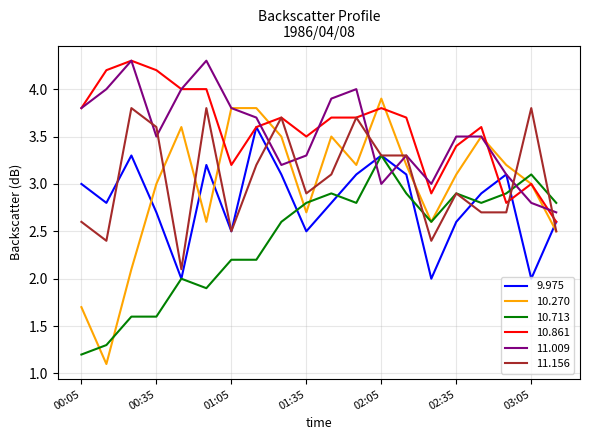

Which series has the widest spread of values?

10.270